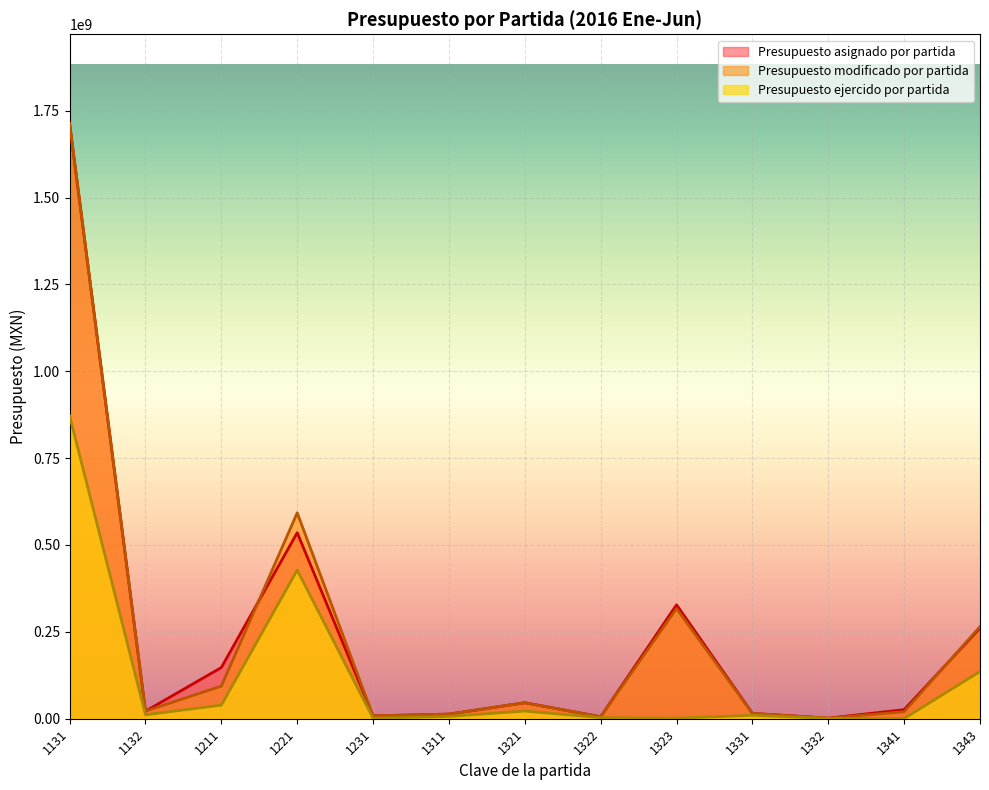

What is the greatest value displayed?

1712831462.0